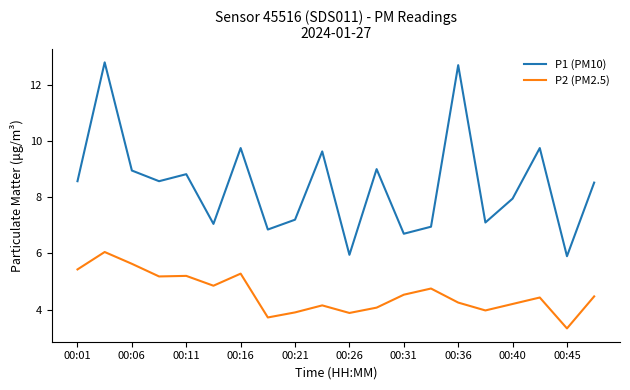

Which series has the largest total across all categories?

P1 (PM10)